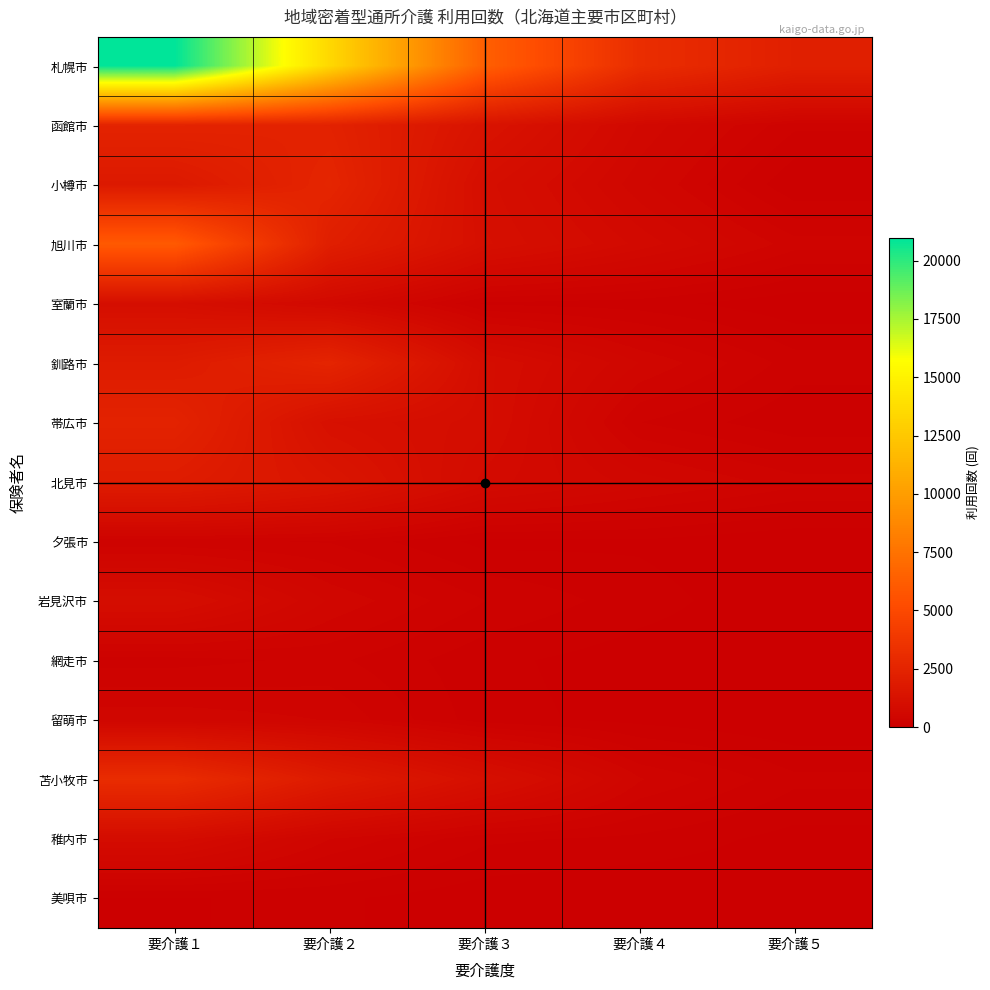

At which category is the sum across all series the highest?

要介護１